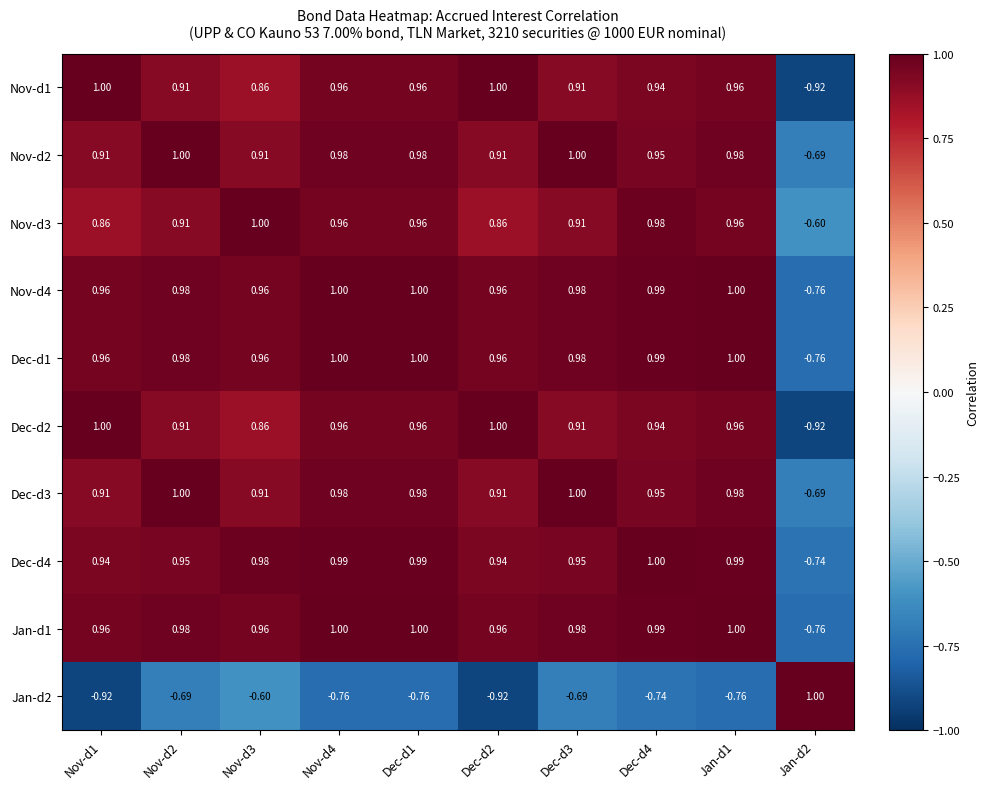

Is the value of Dec-d1 at Nov-d3 greater than the value of Dec-d4 at Jan-d1?

No